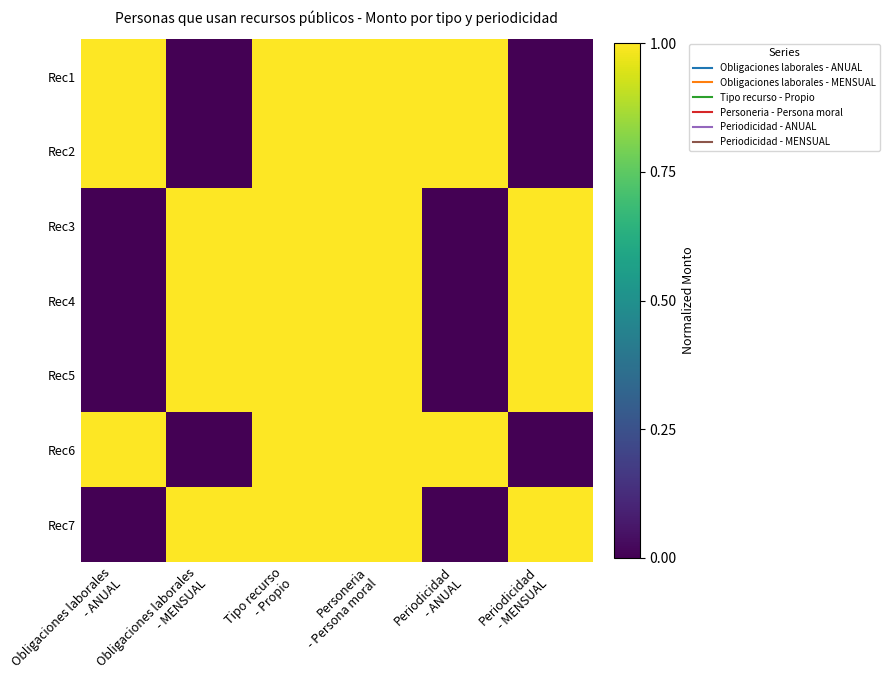

How many data points does each series have?

6